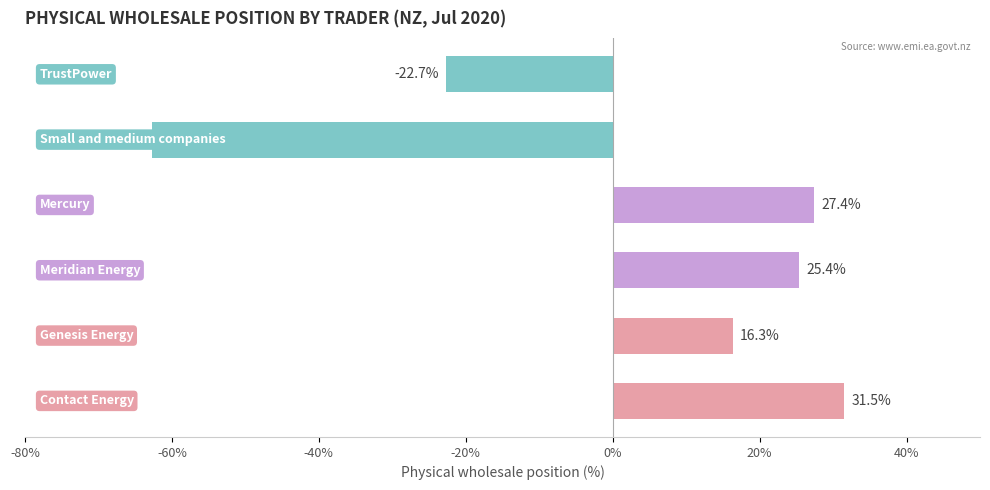

What is the maximum value shown in the chart?

31.5